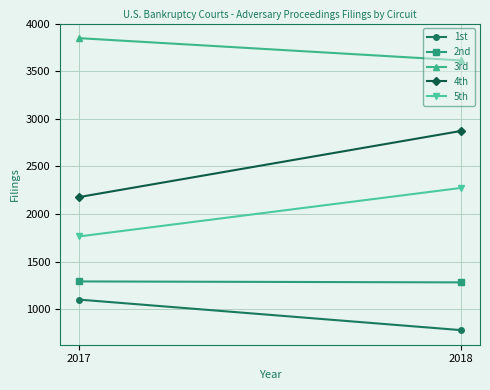

How many distinct data groups are displayed?

5